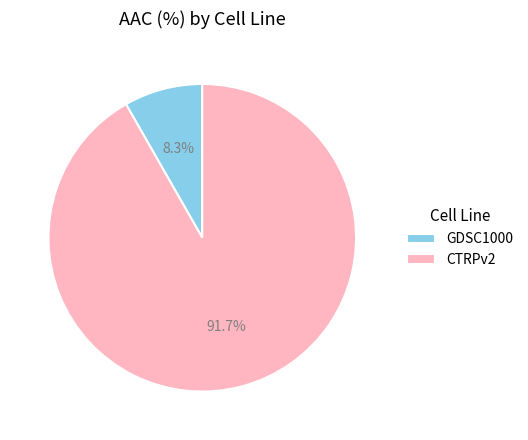

Count the number of slices in the pie.

2